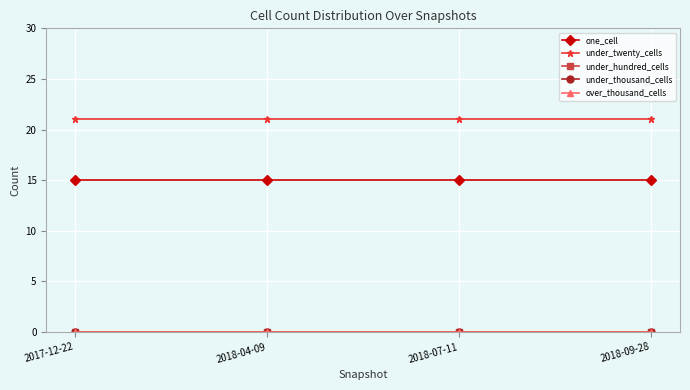

Does the chart have visible grid lines?

Yes